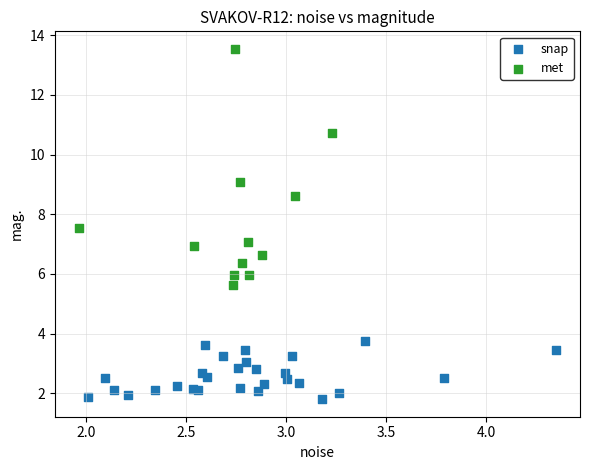

What are all the series names shown in the legend?

snap, met